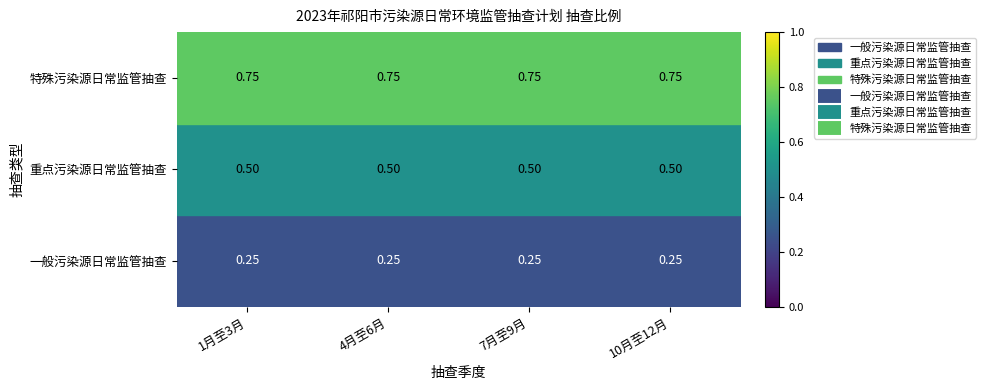

Between 10月至12月 and 7月至9月, which is larger?

10月至12月